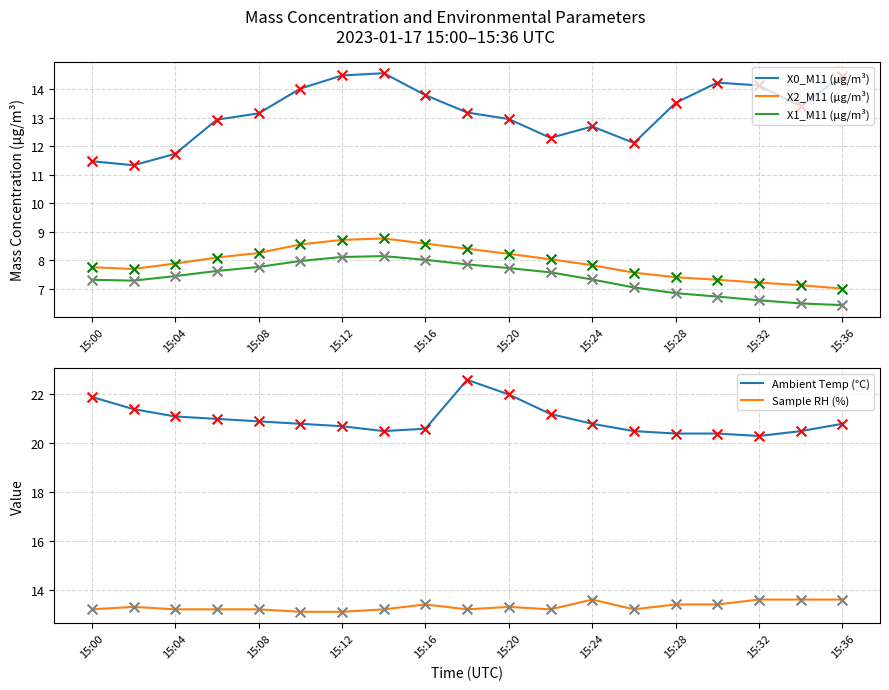

Which series contains the lowest Y value?

X1_M11 (μg/m³)